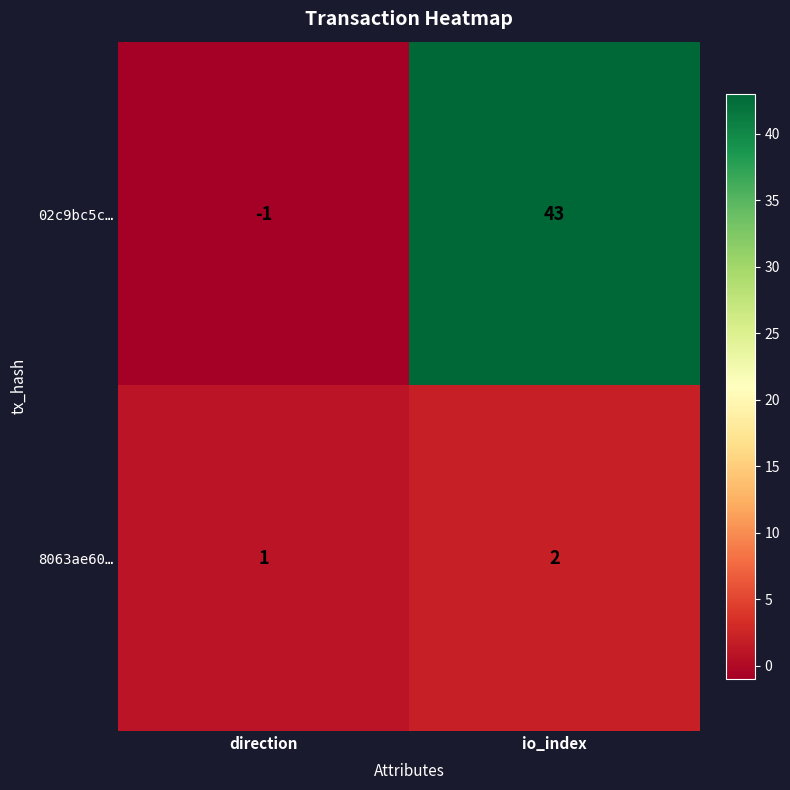

Reading right to left, extract all data points from this chart.

02c9bc5c…: 43	-1
8063ae60…: 2	1